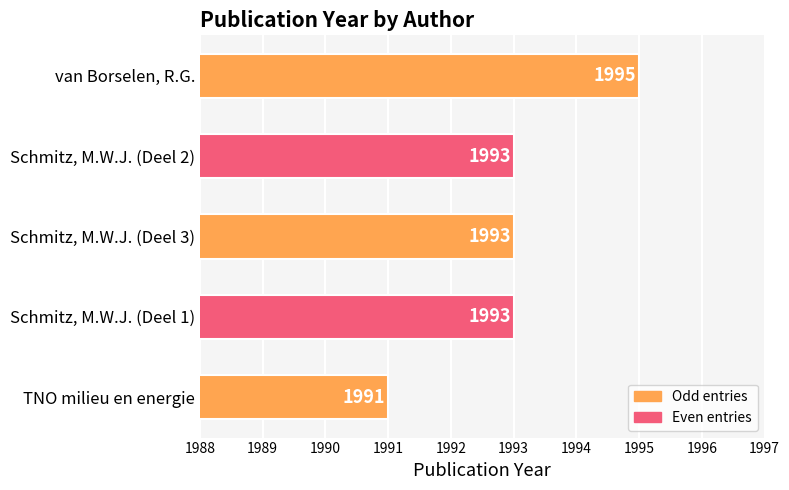

What is the sum of all values?

9965